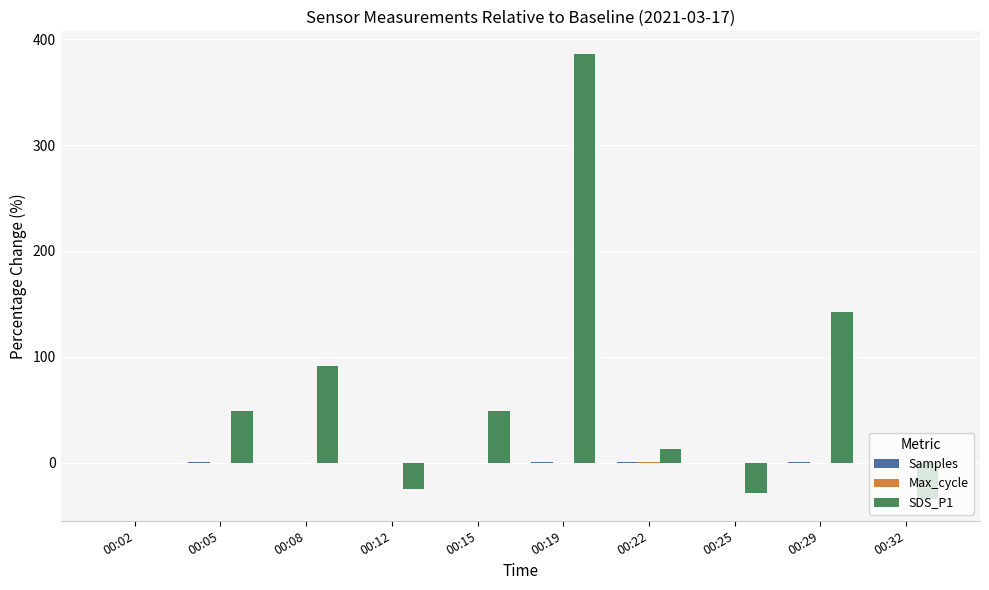

At which category is the sum across all series the highest?

00:19